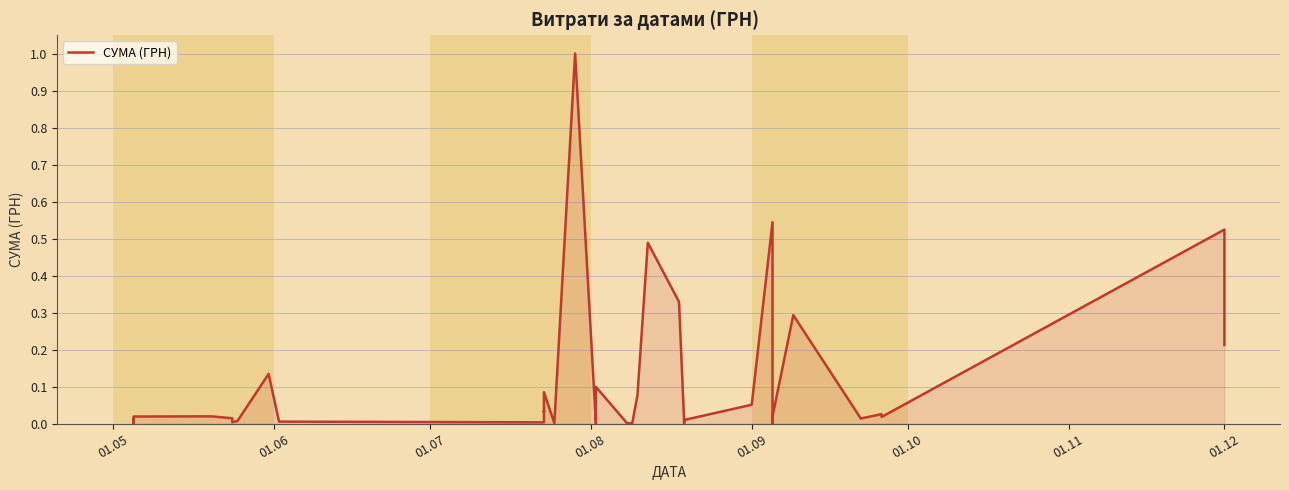

True or false: there are more than 2 points higher than both neighbors.

True